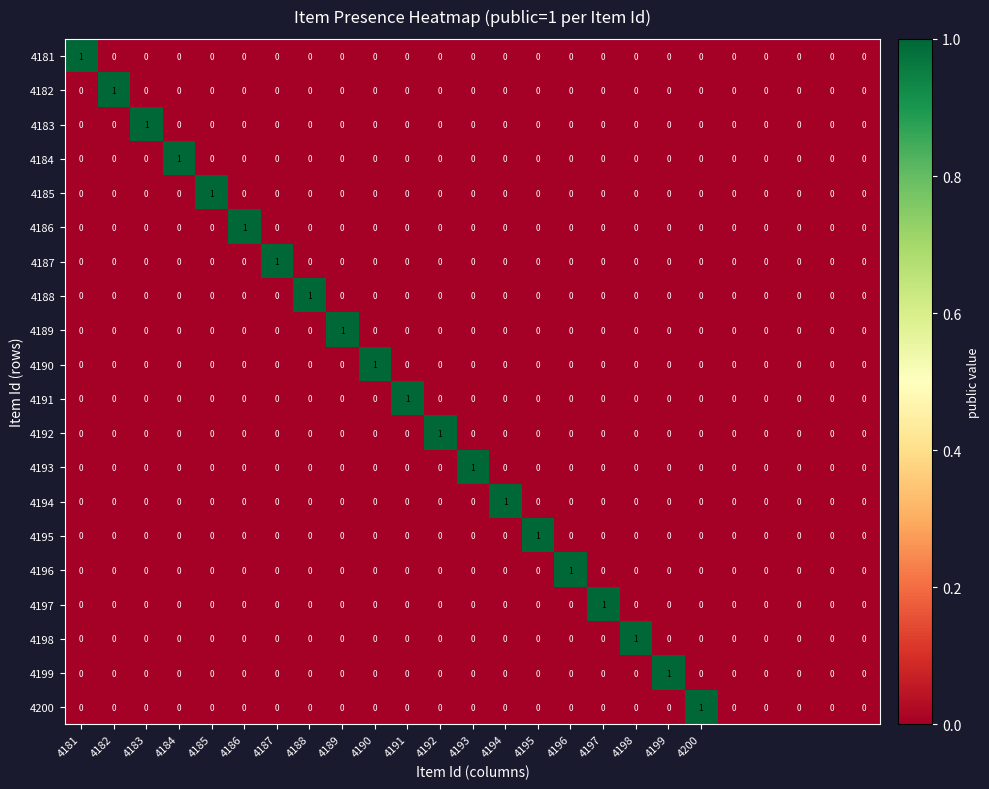

How many 4190 values are between 0 and 1?

25